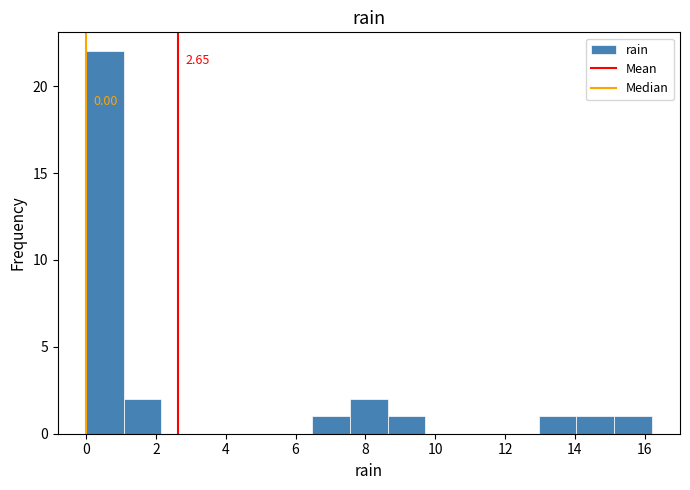

Over which range of the x-axis is the bar tallest?

0.00 to 1.08